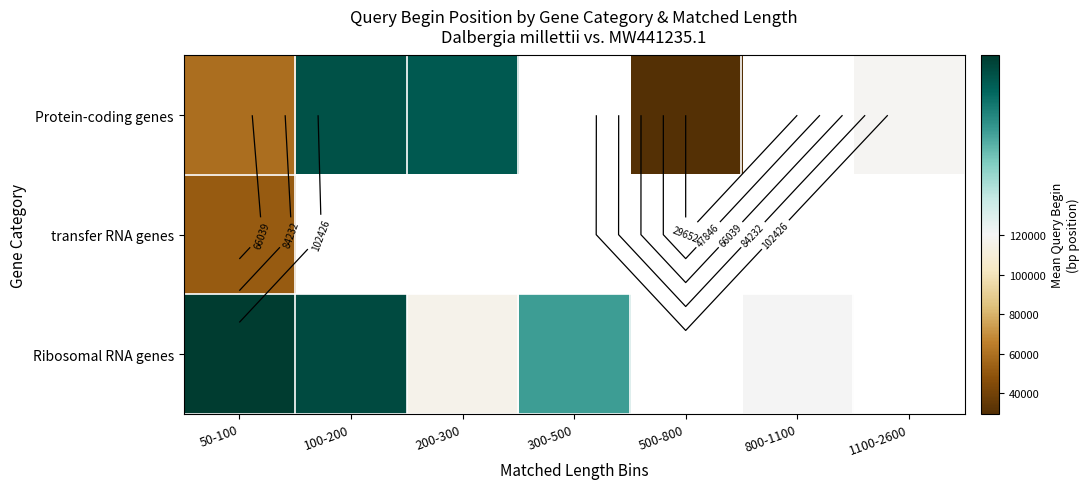

What is the difference between the Protein-coding genes values at 200-300 and 100-200?

19.8